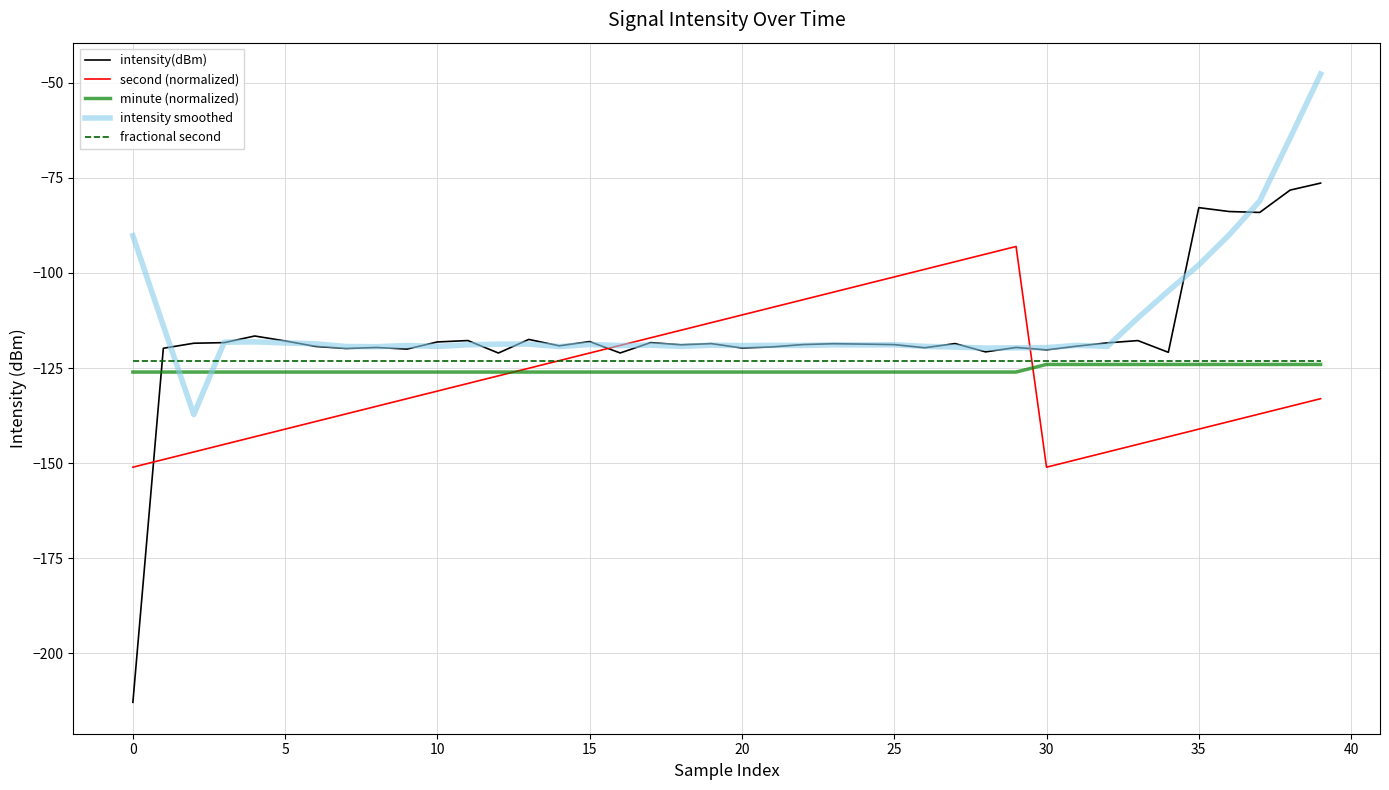

True or false: fractional second and intensity(dBm) cross at least once.

True